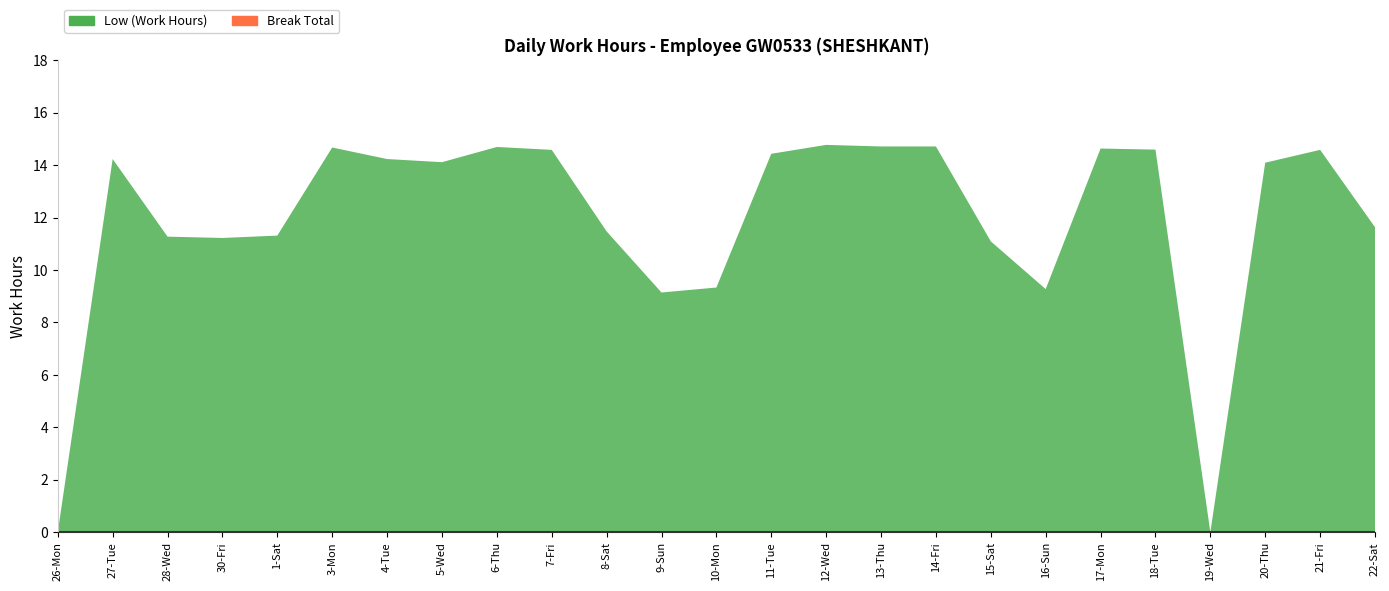

Reading left to right, extract all data points from this chart.

Low (Work Hours): 26-Mon=0.0	27-Tue=14.2	28-Wed=11.3	30-Fri=11.2	1-Sat=11.3	3-Mon=14.7	4-Tue=14.2	5-Wed=14.1	6-Thu=14.7	7-Fri=14.6	8-Sat=11.5	9-Sun=9.1	10-Mon=9.3	11-Tue=14.4	12-Wed=14.8	13-Thu=14.7	14-Fri=14.7	15-Sat=11.1	16-Sun=9.3	17-Mon=14.6	18-Tue=14.6	19-Wed=0.0	20-Thu=14.1	21-Fri=14.6	22-Sat=11.6
Break Total: 26-Mon=0.0	27-Tue=0.0	28-Wed=0.0	30-Fri=0.0	1-Sat=0.0	3-Mon=0.0	4-Tue=0.0	5-Wed=0.0	6-Thu=0.0	7-Fri=0.0	8-Sat=0.0	9-Sun=0.0	10-Mon=0.0	11-Tue=0.0	12-Wed=0.0	13-Thu=0.0	14-Fri=0.0	15-Sat=0.0	16-Sun=0.0	17-Mon=0.0	18-Tue=0.0	19-Wed=0.0	20-Thu=0.0	21-Fri=0.0	22-Sat=0.0